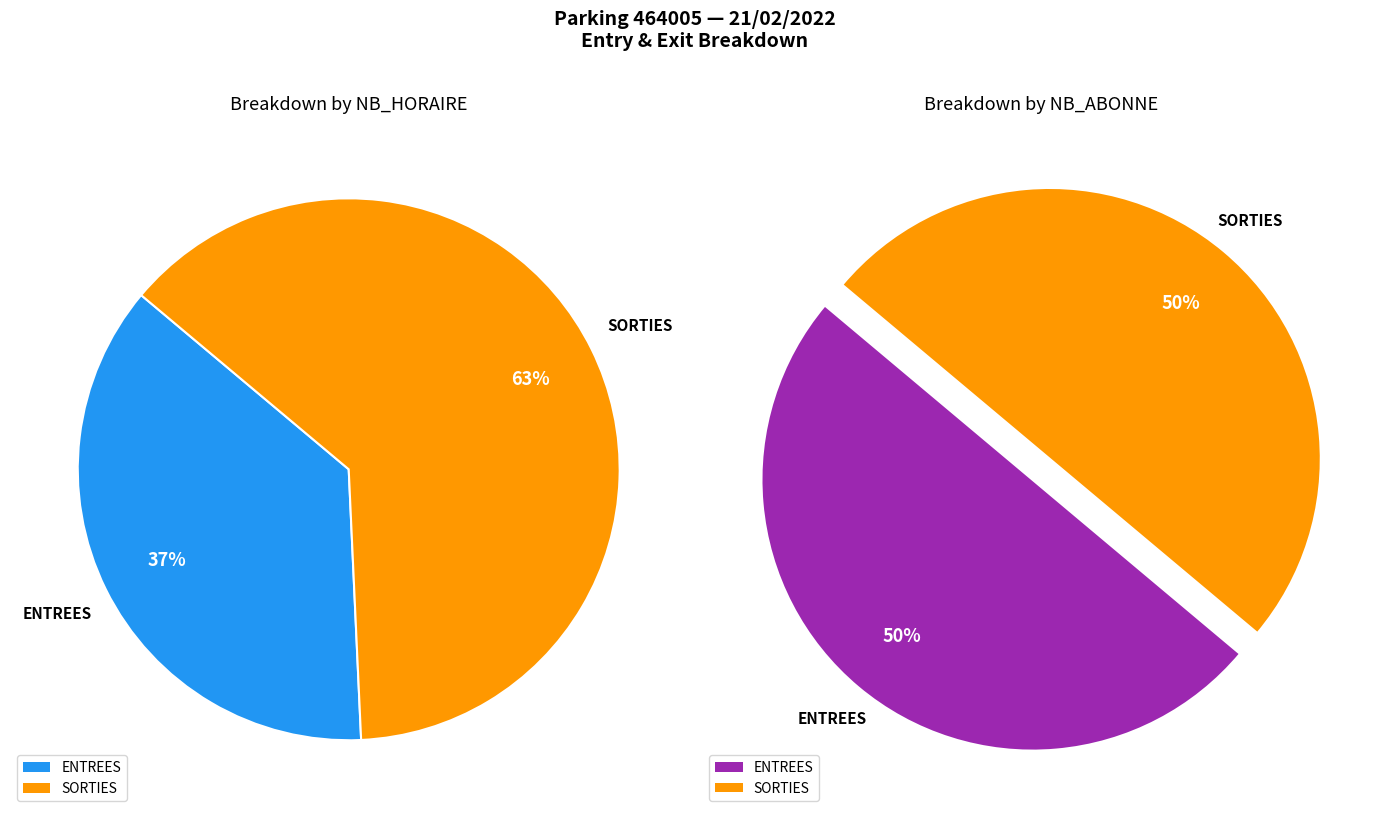

Is it true that ENTREES is 46% of the pie?

False